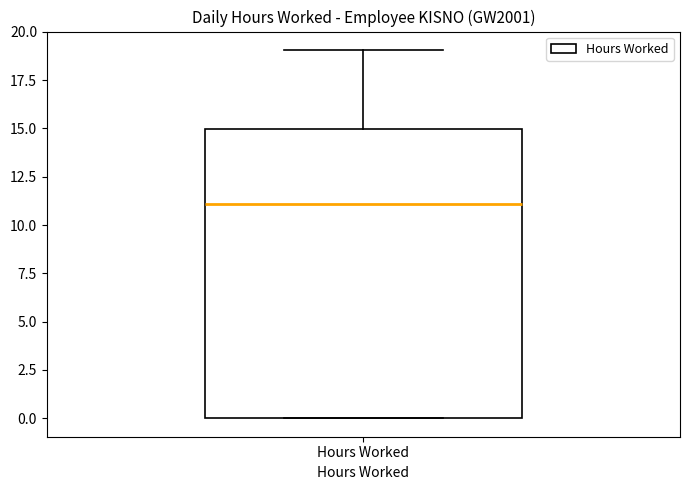

Read this box plot against the y-axis: the position of the median line, the range covered by the box, and the ends of both whiskers. The values are not printed on the chart, so give them approximately, as read against the axis.

median 11, box 0 to 15, whiskers 0 to 19